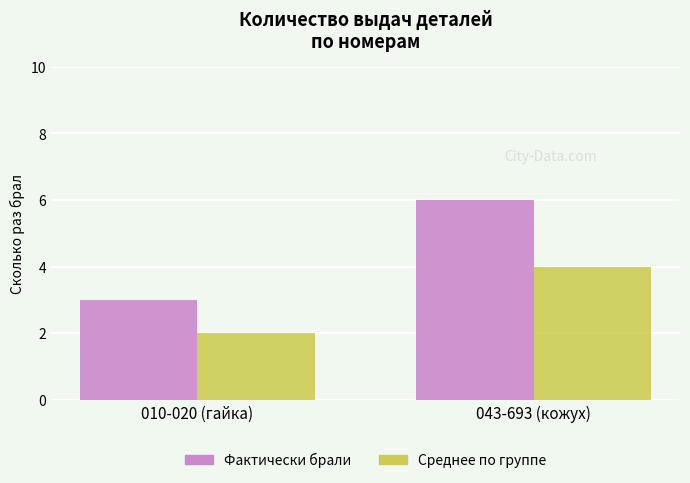

Which series has the widest spread of values?

Фактически брали